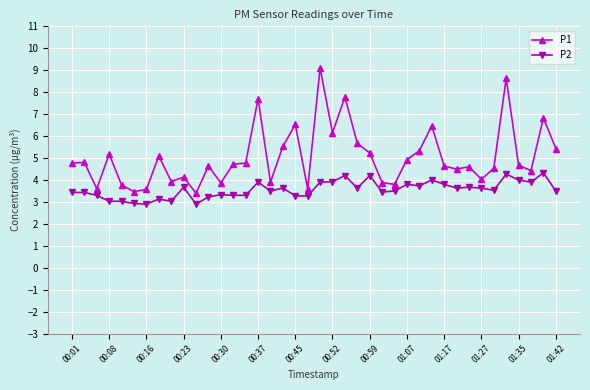

Which series has the largest total across all categories?

P1